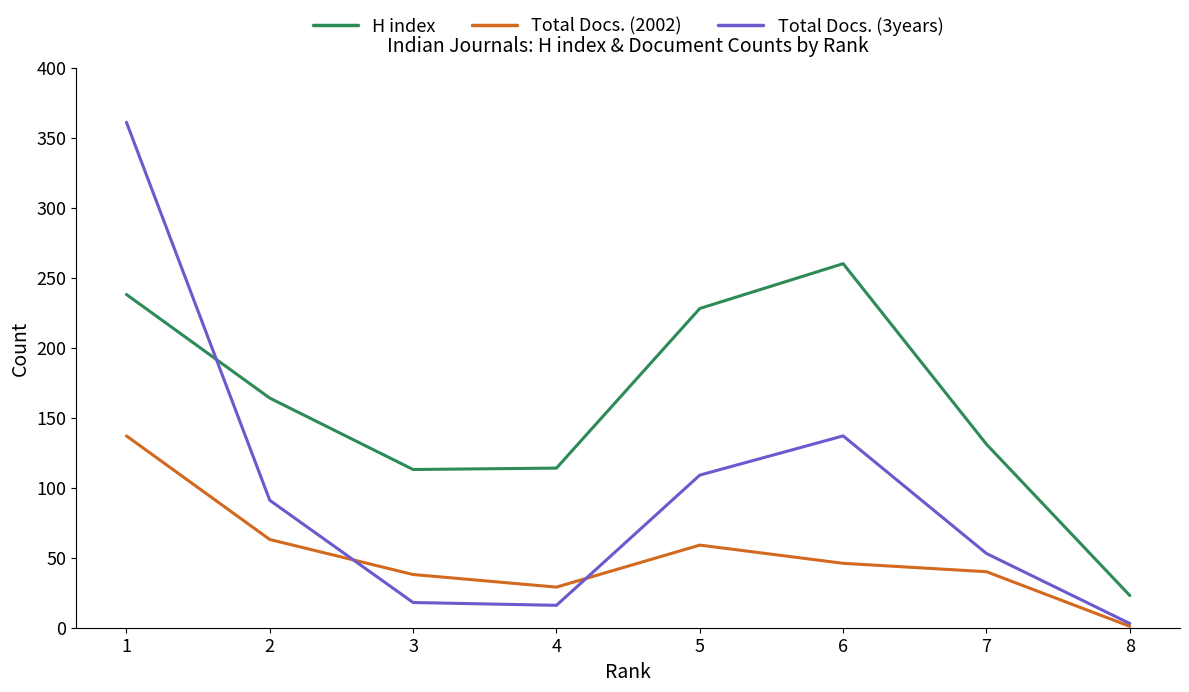

Is the value of Total Docs. (3years) at 1 greater than the value of H index at 8?

Yes